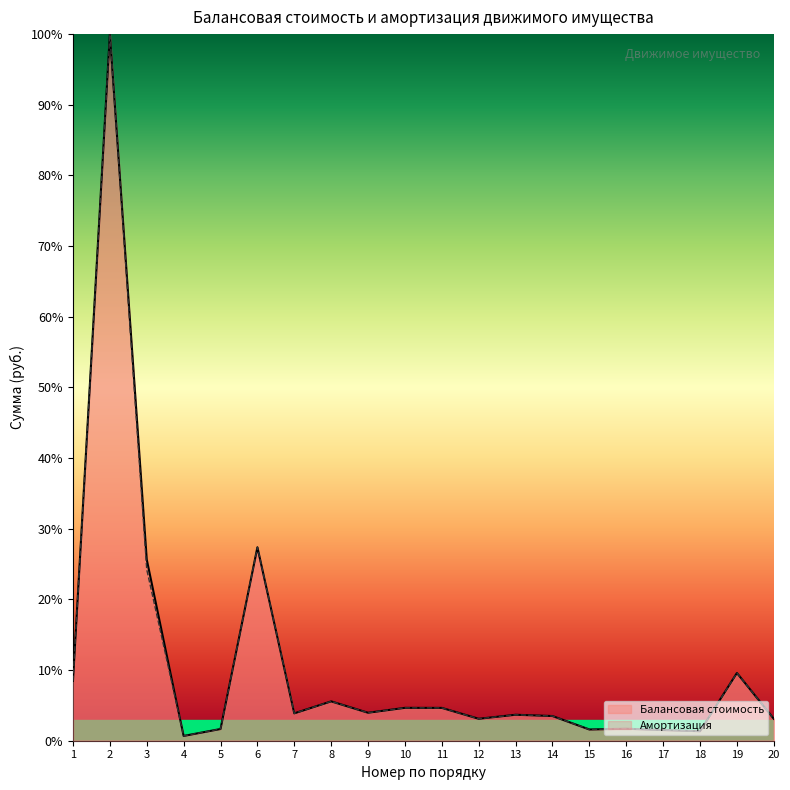

What is the difference between the Балансовая стоимость values at 17 and 13?

2.2